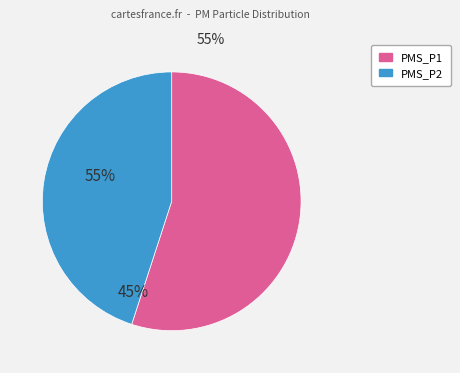

Which slice is the smallest?

PMS_P2